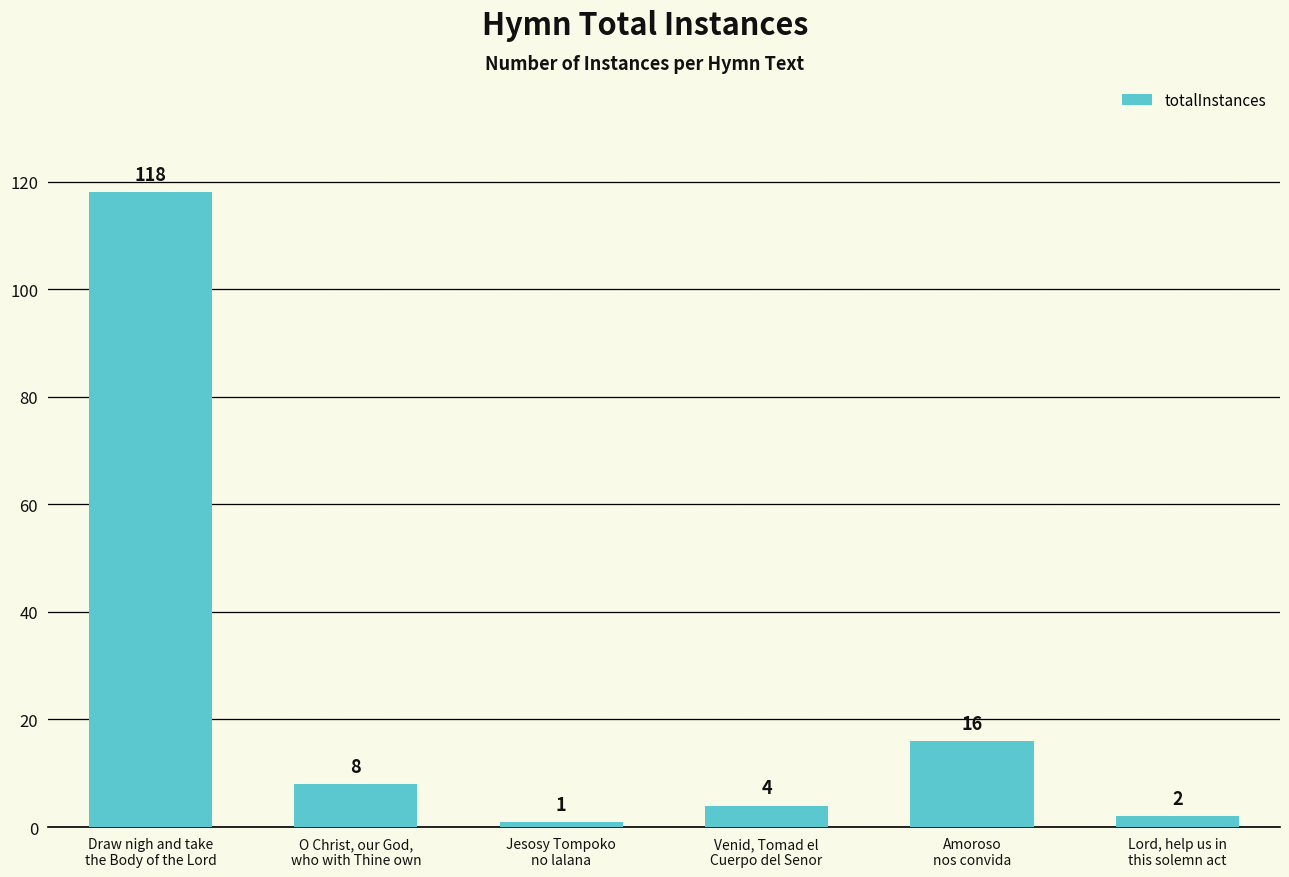

At which label is the value closest to 59?

Amoroso
nos convida